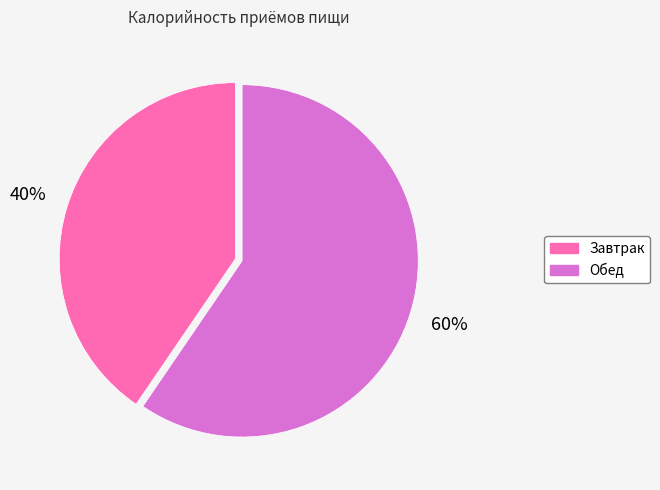

Between Обед and Завтрак, which is larger?

Обед